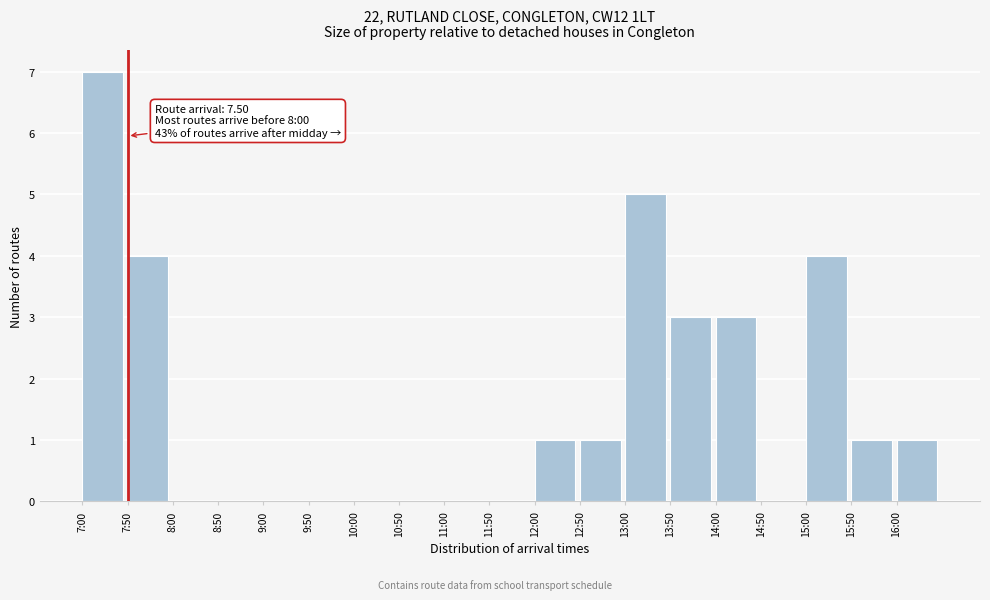

Reading right to left, list all the values displayed in this chart.

16:00=1	15:50=1	15:00=4	14:50=0	14:00=3	13:50=3	13:00=5	12:50=1	12:00=1	11:50=0	11:00=0	10:50=0	10:00=0	9:50=0	9:00=0	8:50=0	8:00=0	7:50=4	7:00=7